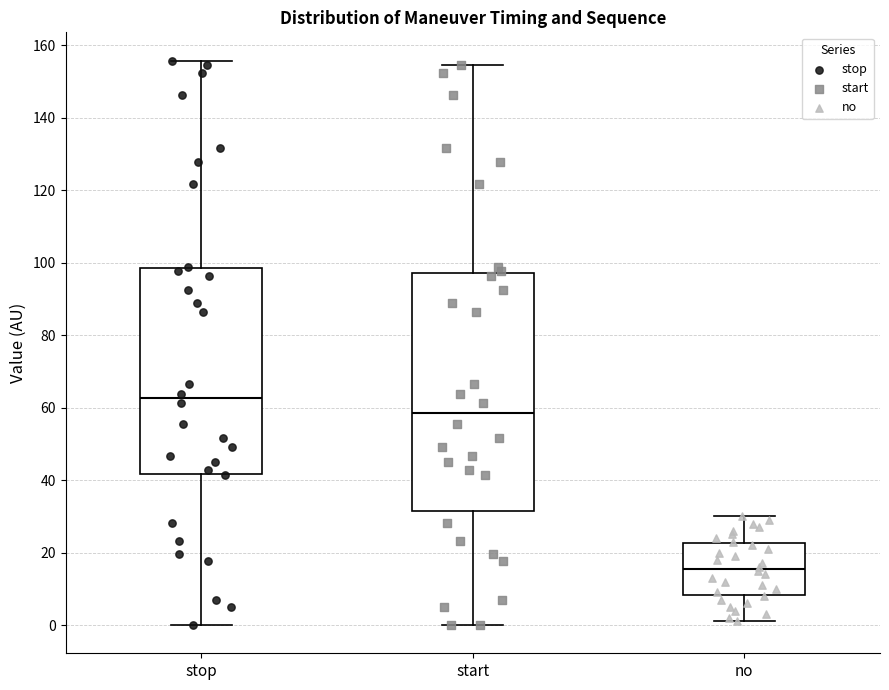

Where does the upper whisker of the box for no end on the y-axis? The values are not printed on the chart, so give them approximately, as read against the axis.

30